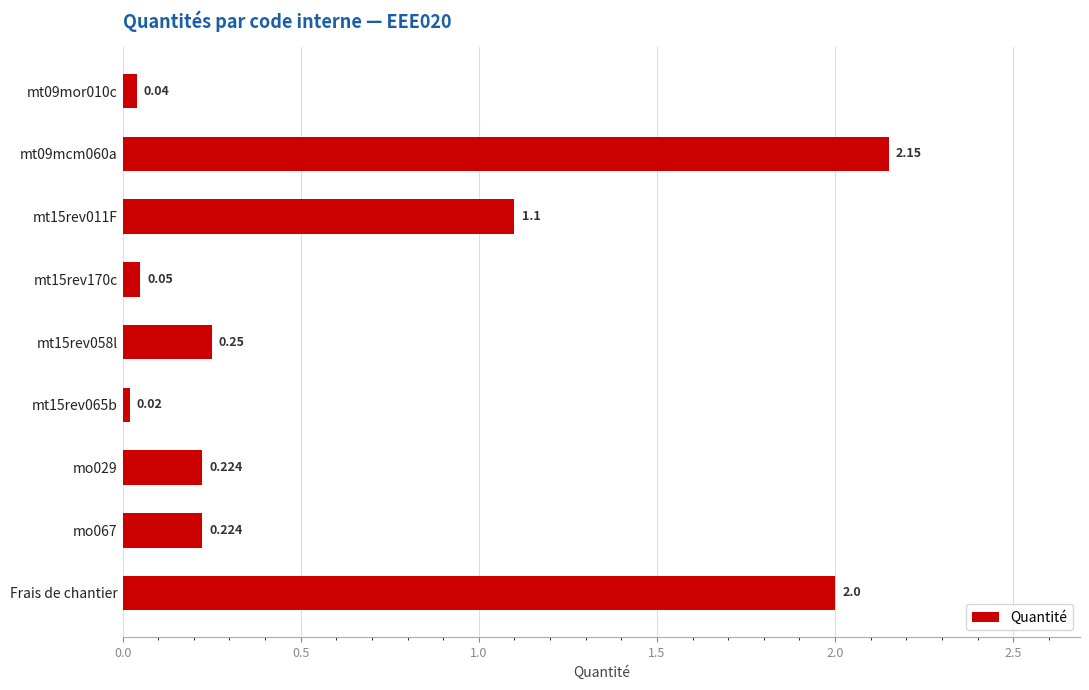

What is the label of the 1st bar from the bottom?

Frais de chantier